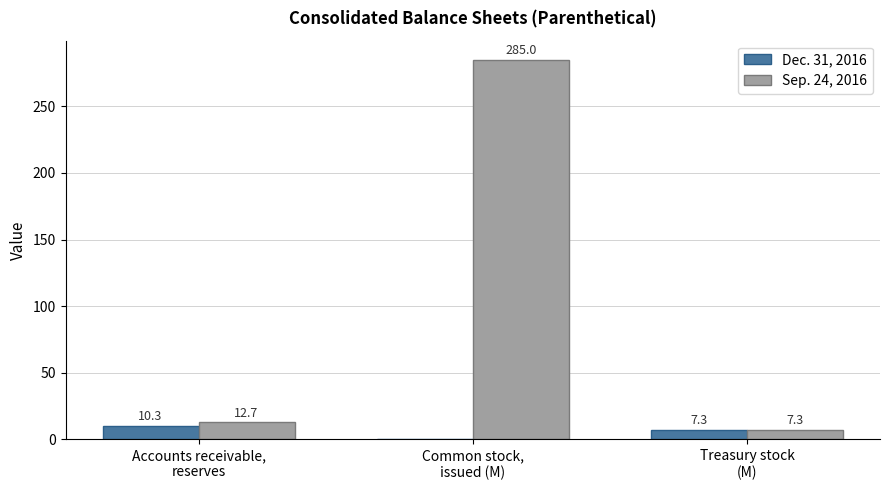

Which series has the largest total across all categories?

Sep. 24, 2016